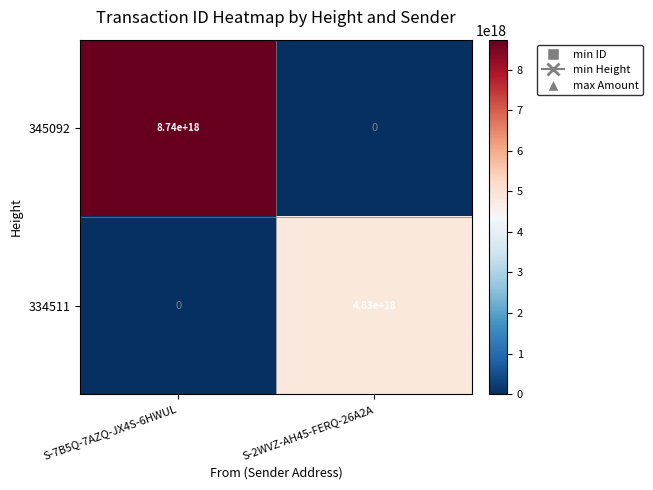

At which label is 334511 closest to 2415000000000000000?

S-7B5Q-7AZQ-JX4S-6HWUL